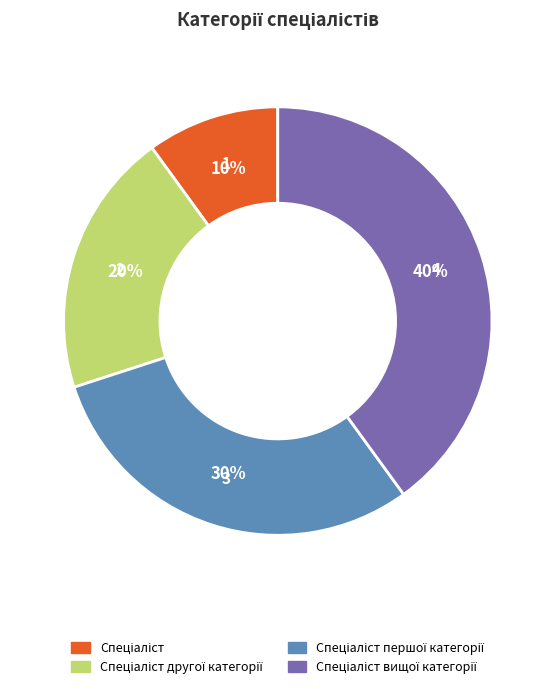

To the nearest percent, what is the average slice percentage?

25%